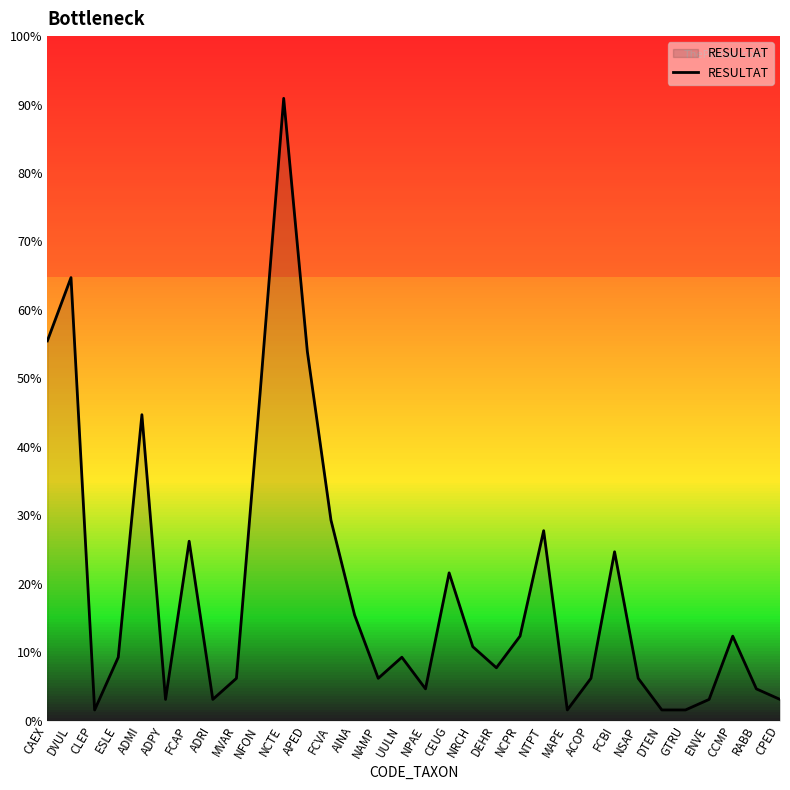

True or false: there are more than 1 points higher than both neighbors.

True